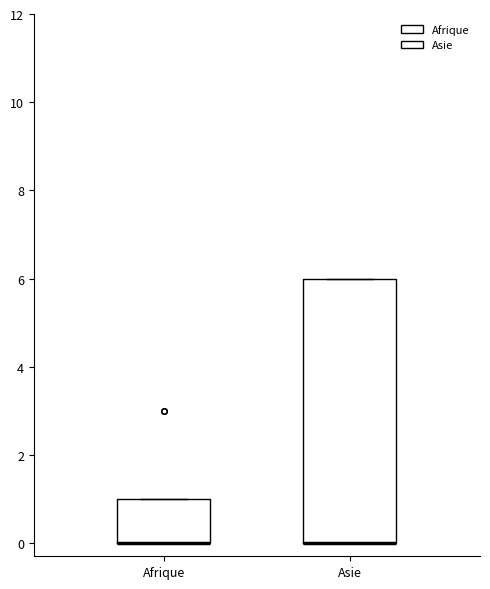

Where is the lower edge of the box for Asie on the y-axis? The values are not printed on the chart, so give them approximately, as read against the axis.

0